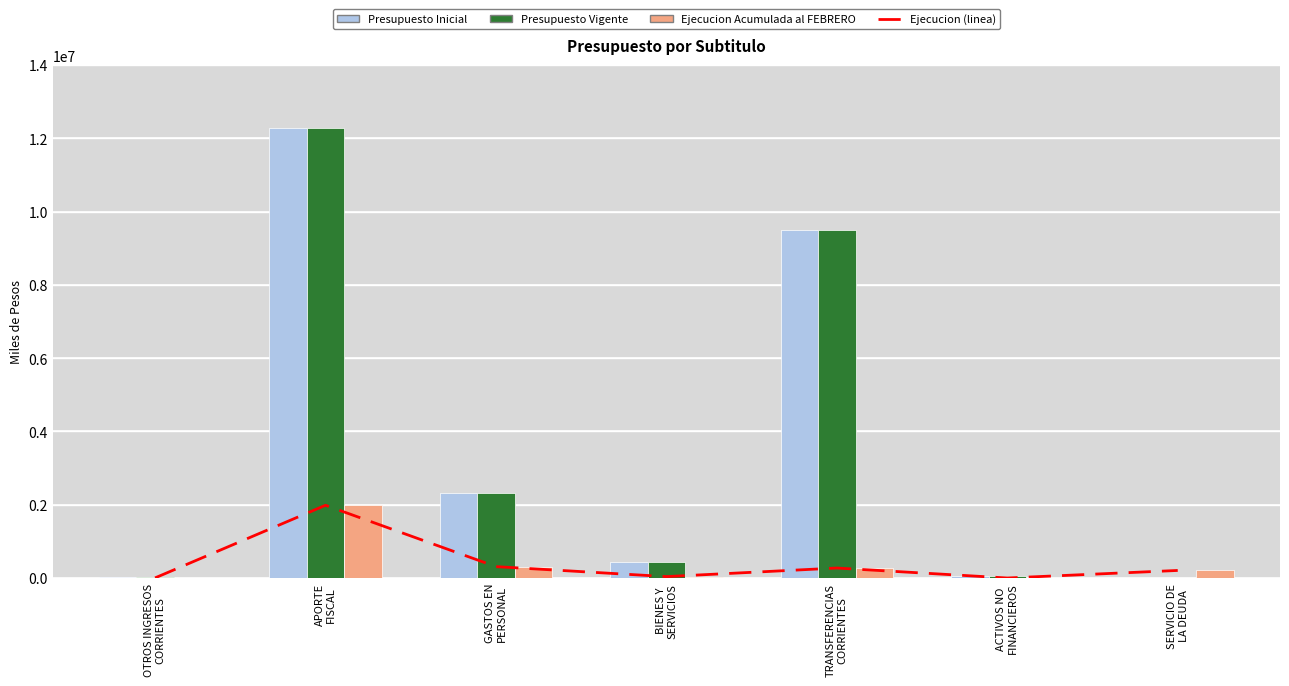

At BIENES Y
SERVICIOS, list the series in order from largest to smallest.

Presupuesto Inicial, Presupuesto Vigente, Ejecucion (linea), Ejecucion Acumulada al FEBRERO